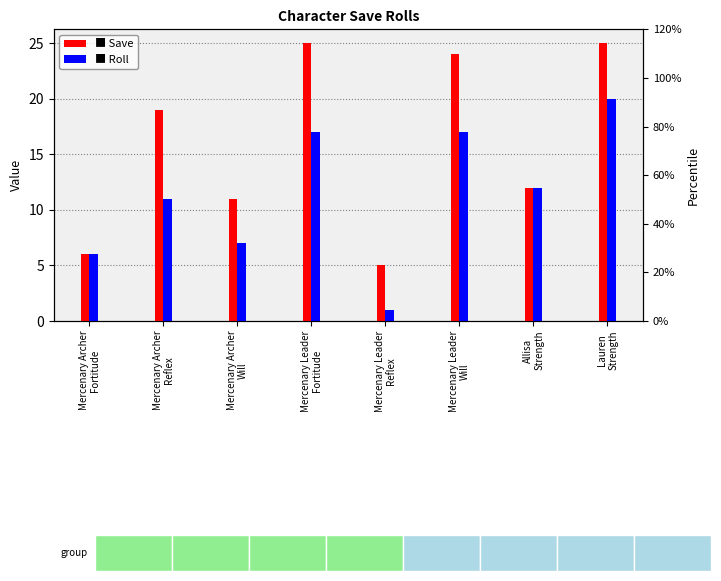

At which label does Roll first exceed 12?

Mercenary Leader
Fortitude